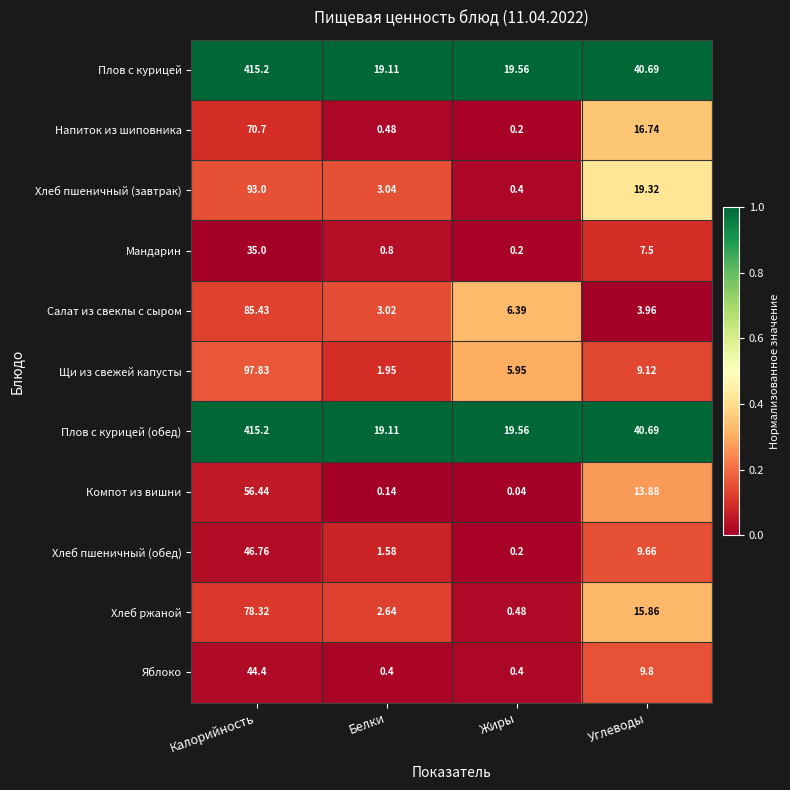

List the labels in order of Хлеб пшеничный (завтрак) value, smallest first.

Жиры, Белки, Углеводы, Калорийность